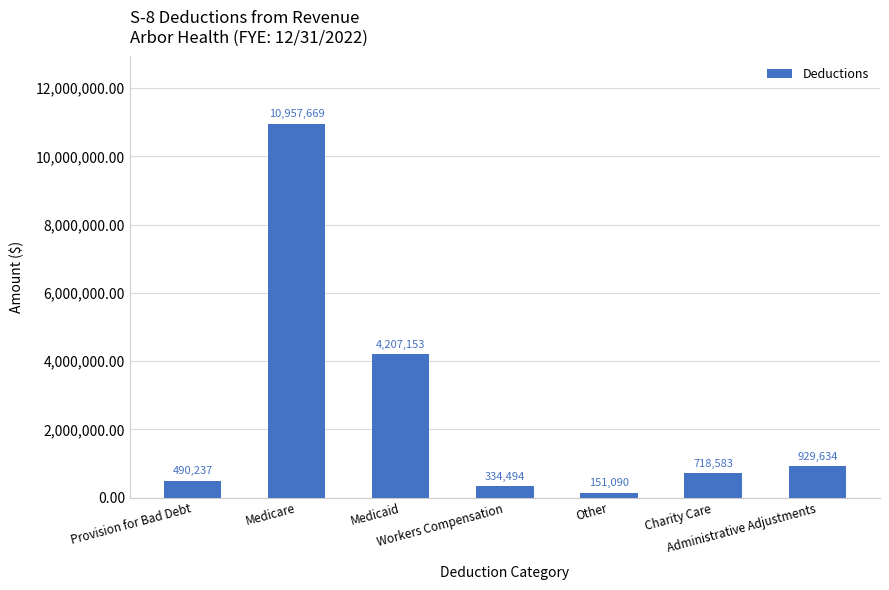

Reading left to right, list all the values displayed in this chart.

Provision for Bad Debt=490237	Medicare=10957669	Medicaid=4207153	Workers Compensation=334494	Other=151090	Charity Care=718583	Administrative Adjustments=929634